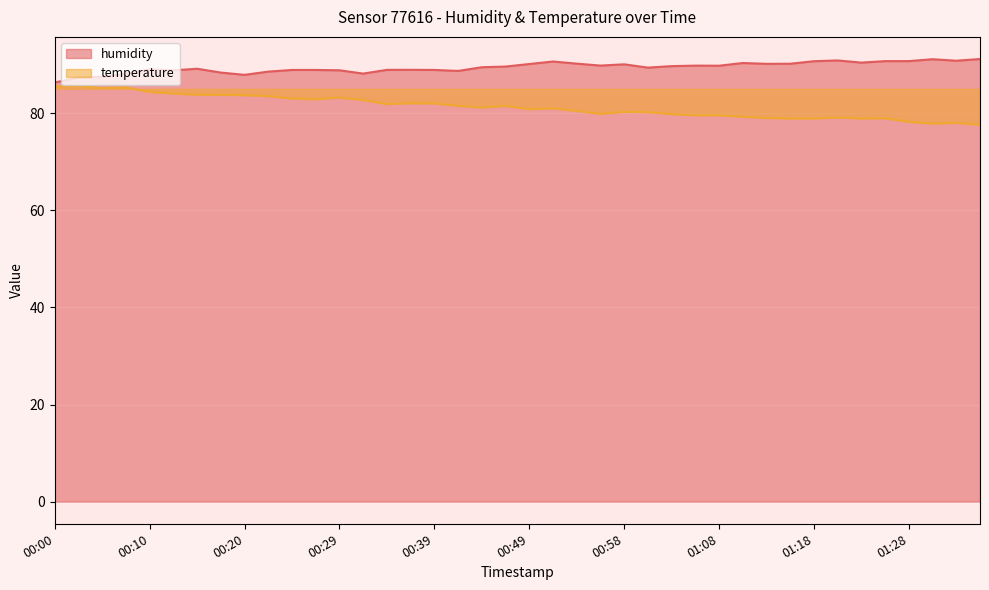

True or false: temperature has a value of 79.5 at 01:06.

True